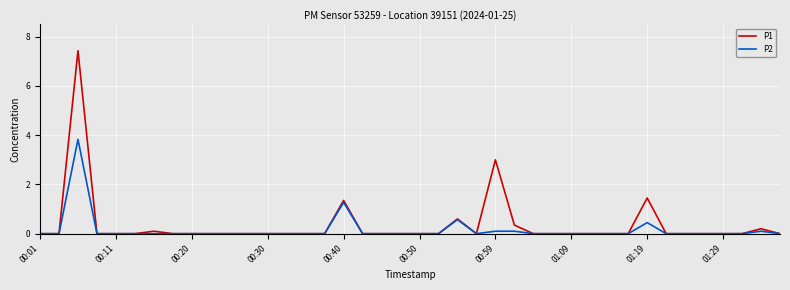

What is the maximum value shown in the chart?

7.4